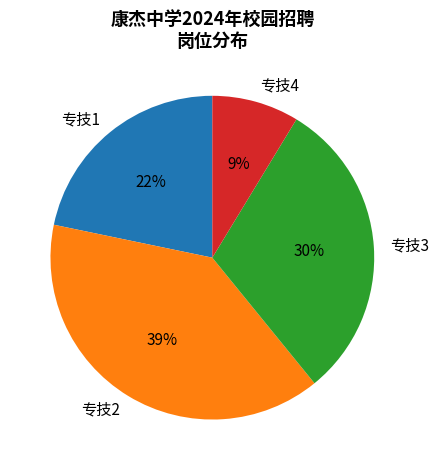

How many slices are in this pie chart?

4